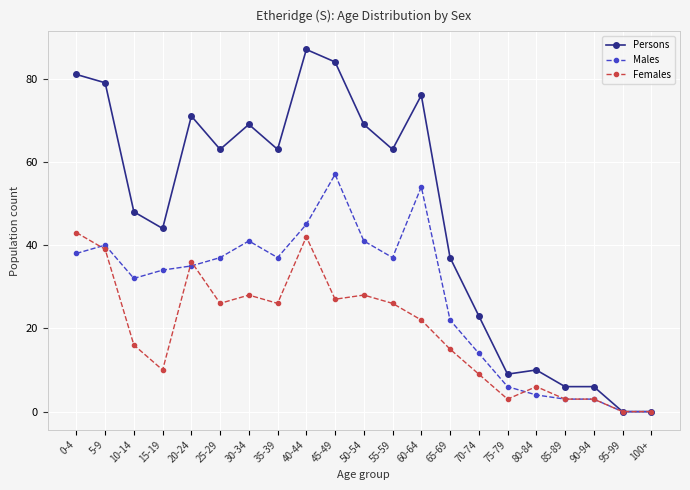

Is the value of Males at 0-4 greater than the value of Females at 95-99?

Yes